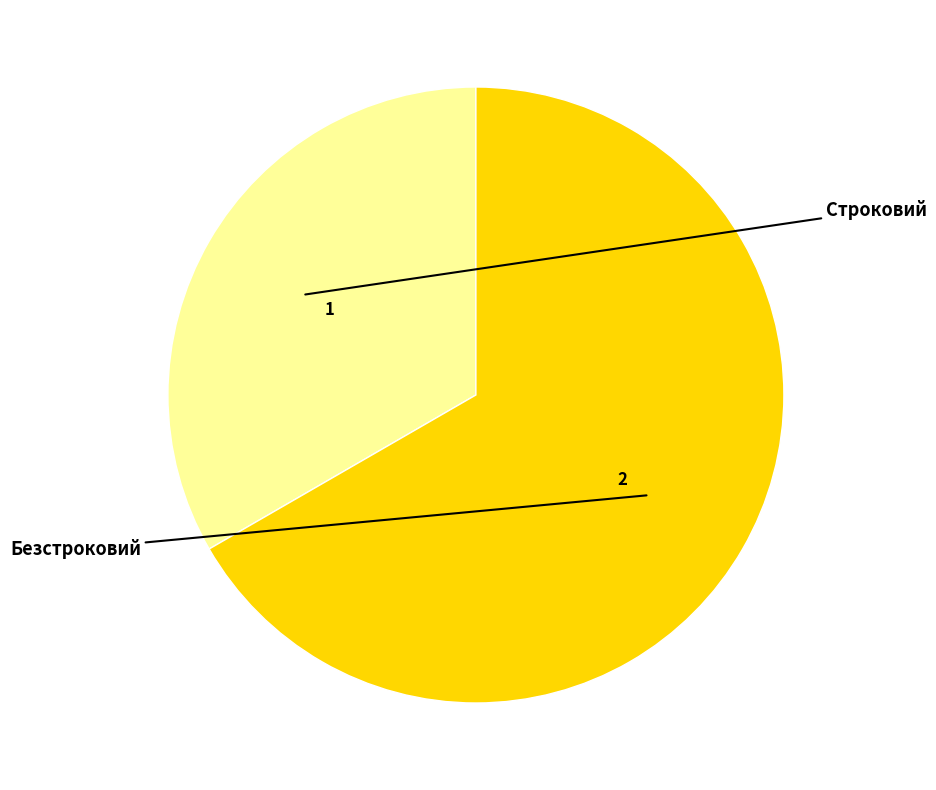

Is there a majority slice in this chart?

Yes